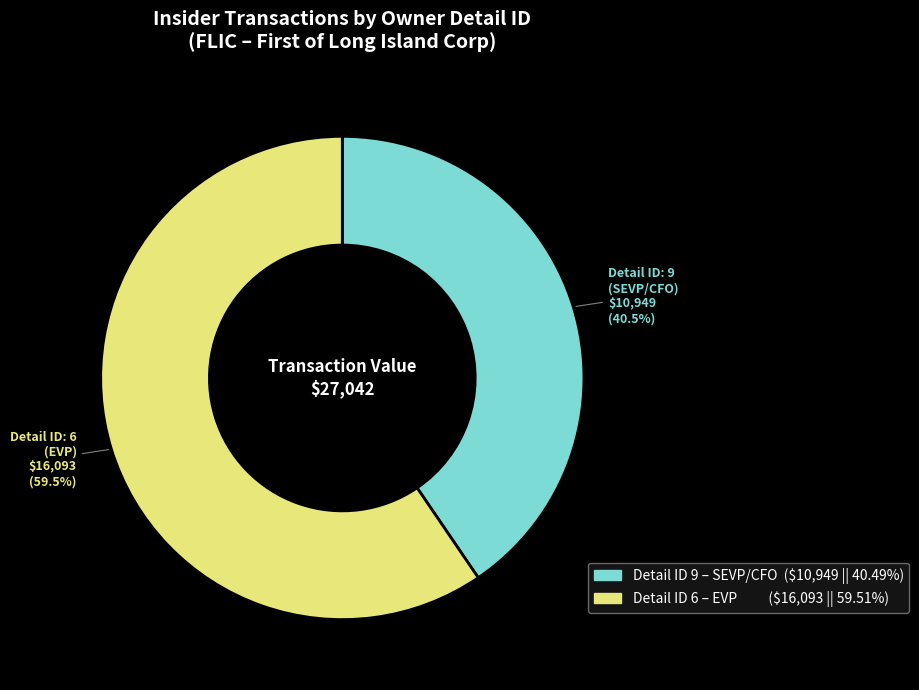

What is the ratio of the value at Detail ID: 6 (EVP) to the value at Detail ID: 9 (SEVP/CFO)?

1.5